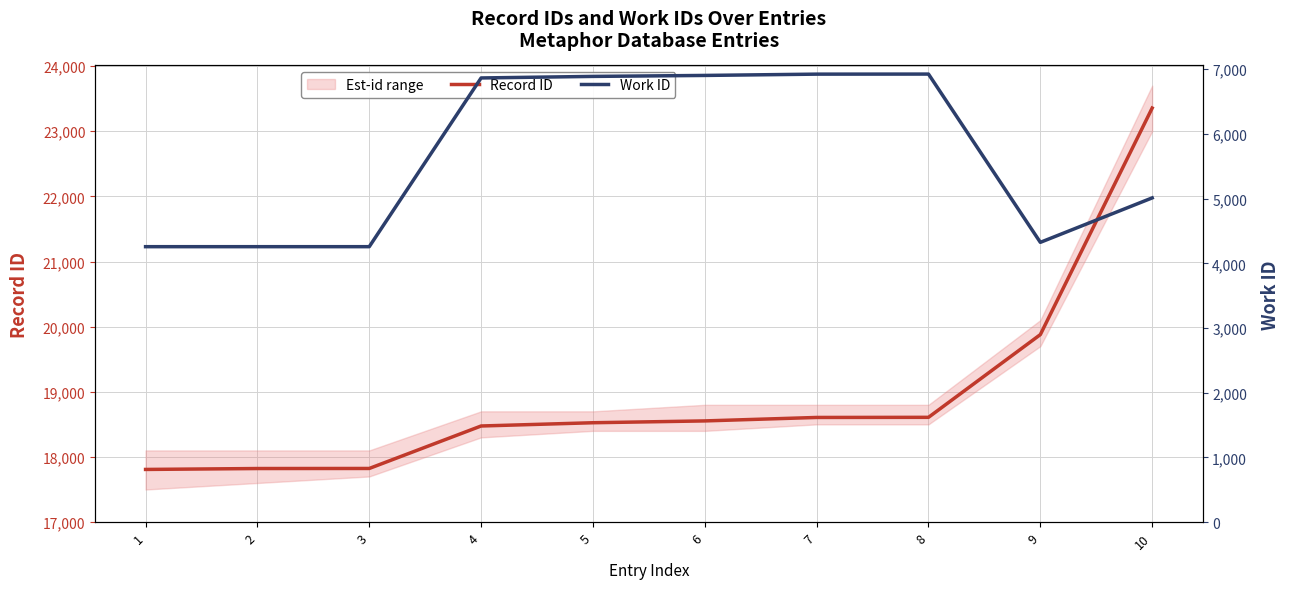

List the series in order of their peak value, lowest first.

Work ID, Record ID